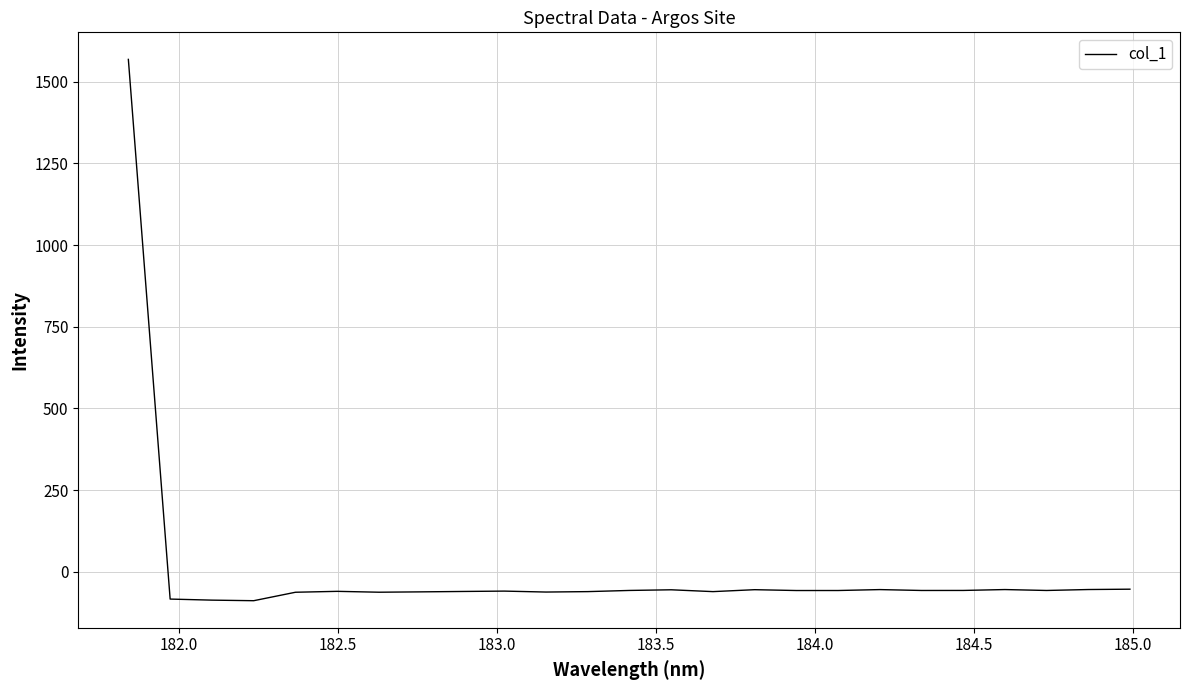

What is the minimum value shown in the chart?

-88.7